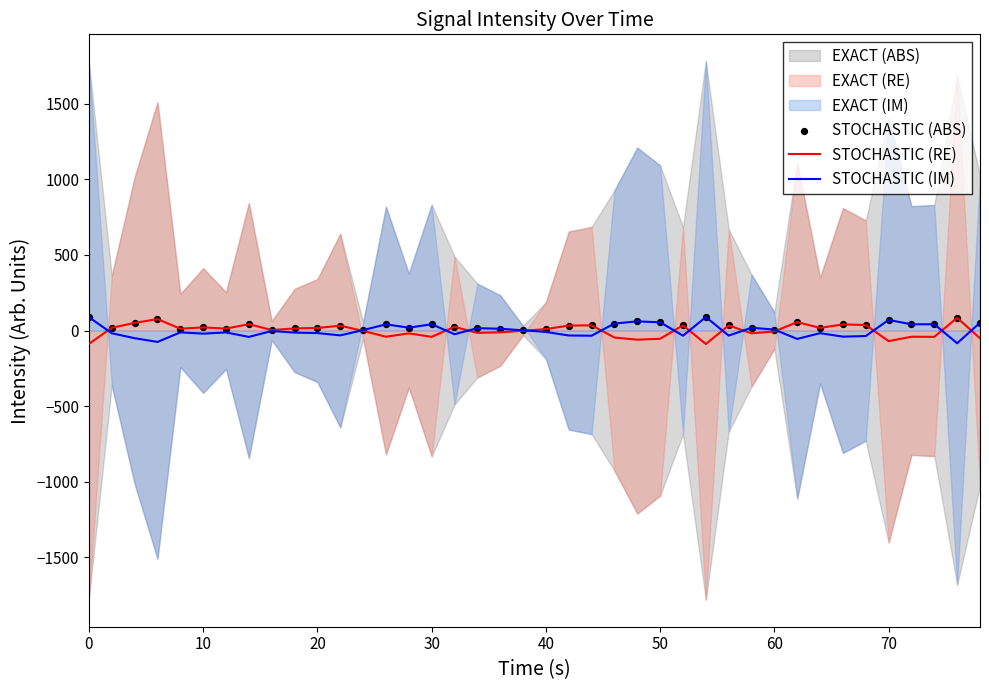

What is the minimum value for STOCHASTIC (RE)?

-89.1